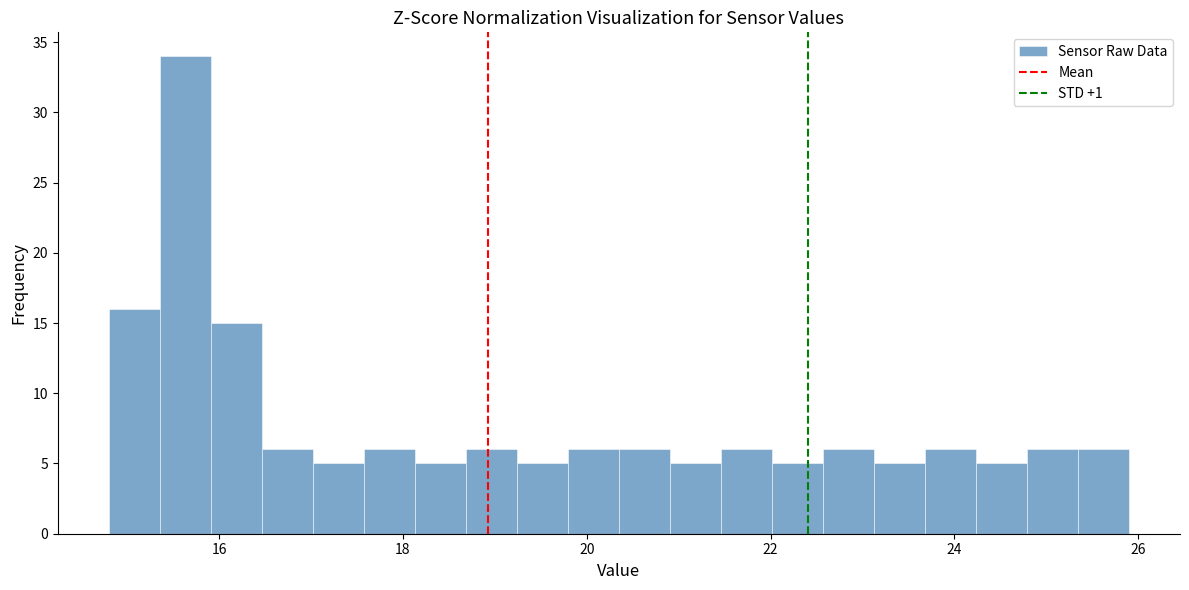

Around what value on the x-axis is the tallest bar? Give the approximate position of its centre, as read against the axis.

15.6